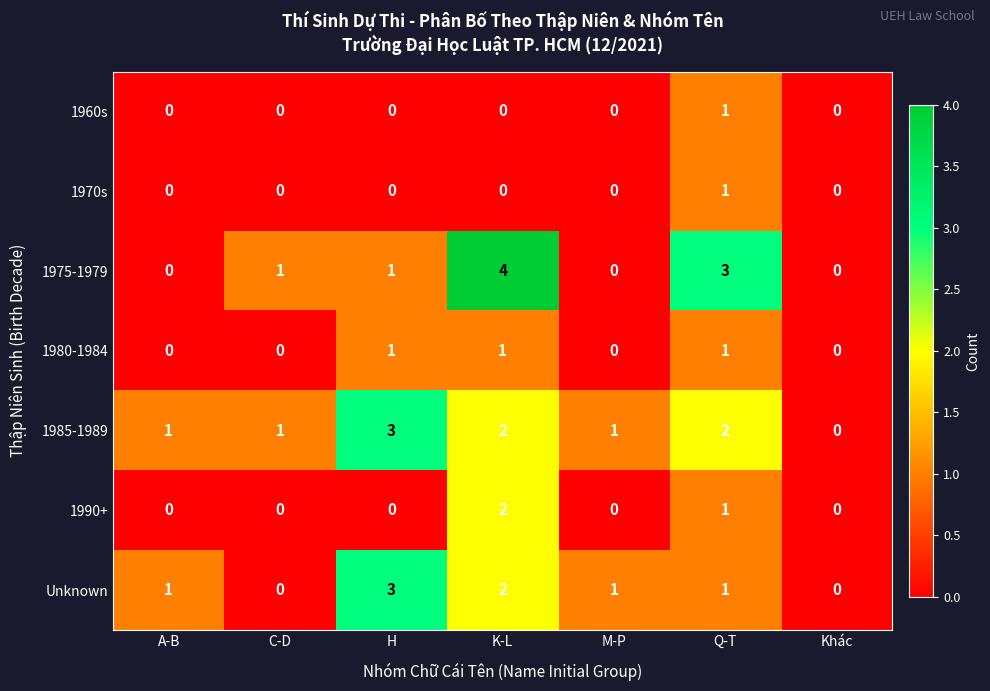

How many categories are shown in the chart?

7